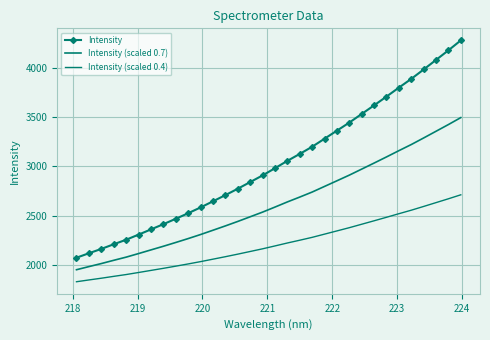

Which series has the largest total across all categories?

Intensity